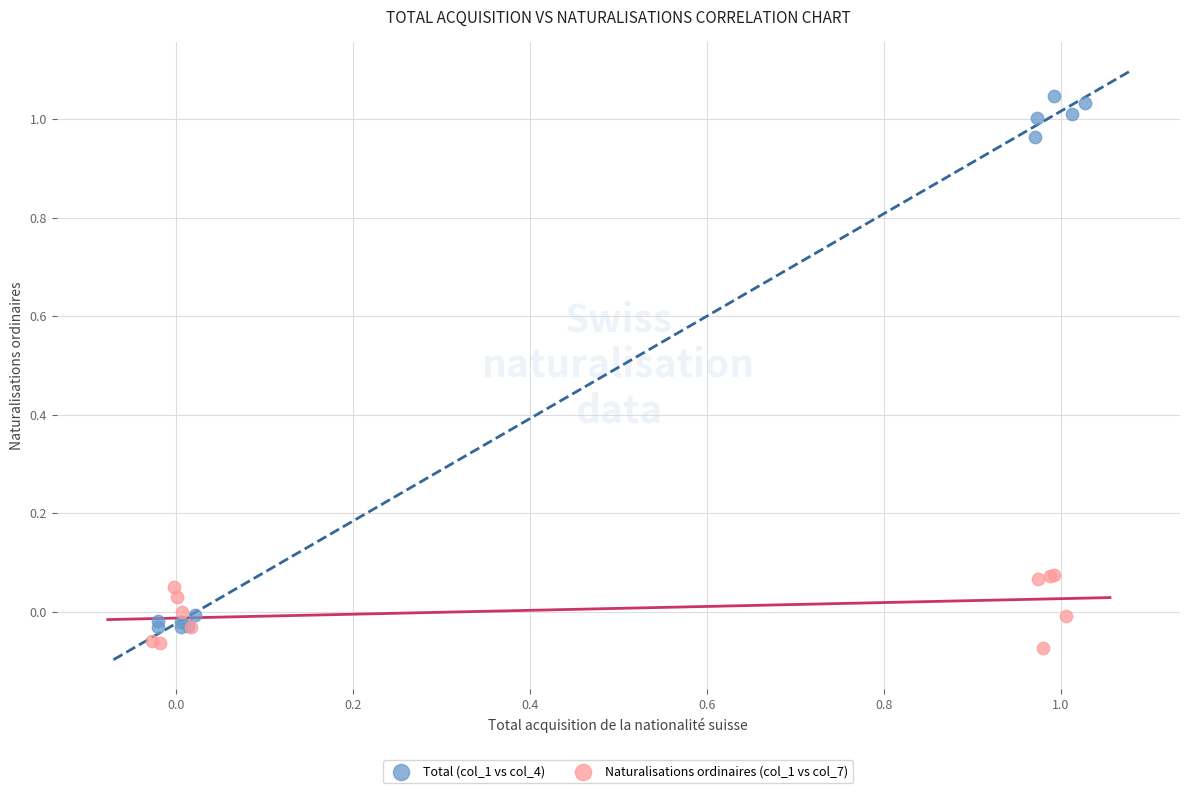

Which series has the largest Y range (max minus min)?

Total (col_1 vs col_4)